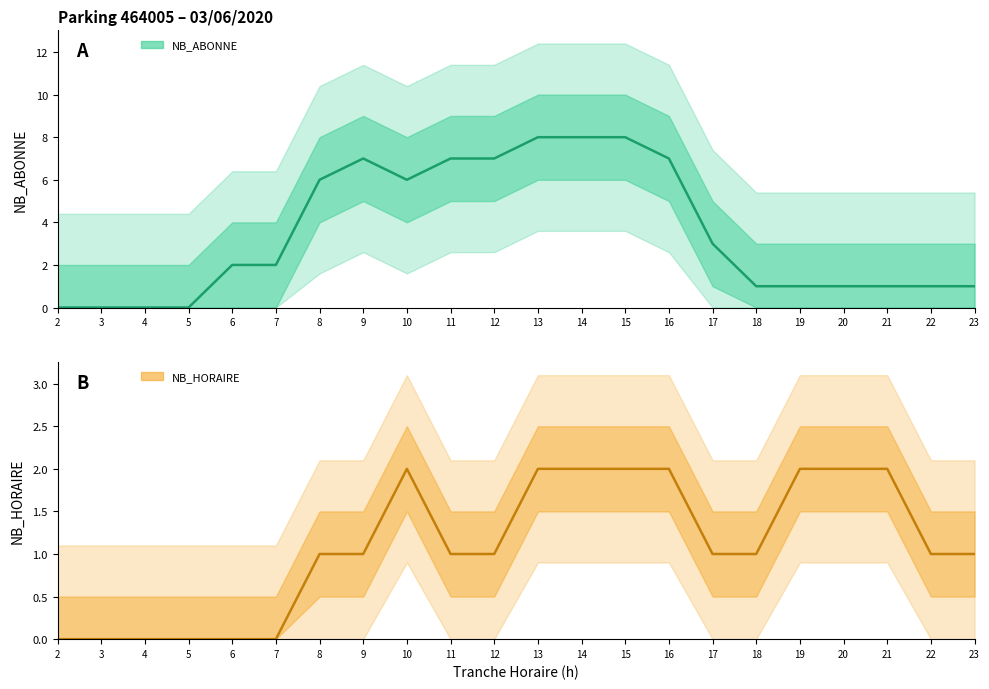

Rank the categories by NB_HORAIRE value from highest to lowest.

10, 13, 14, 15, 16, 19, 20, 21, 8, 9, 11, 12, 17, 18, 22, 23, 2, 3, 4, 5, 6, 7